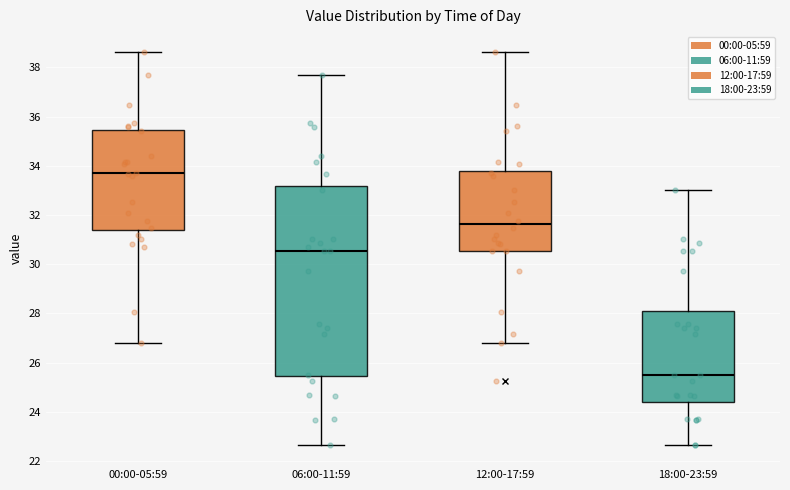

Comparing the boxes themselves (not the whiskers), which one is the tallest?

06:00-11:59